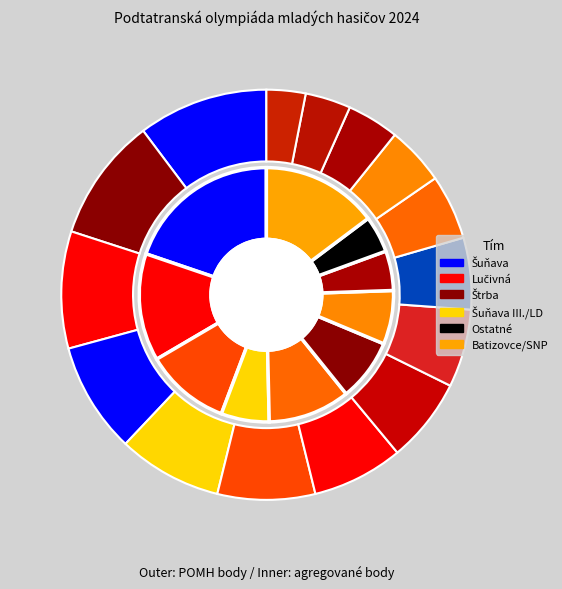

Is there a majority slice in this chart?

No